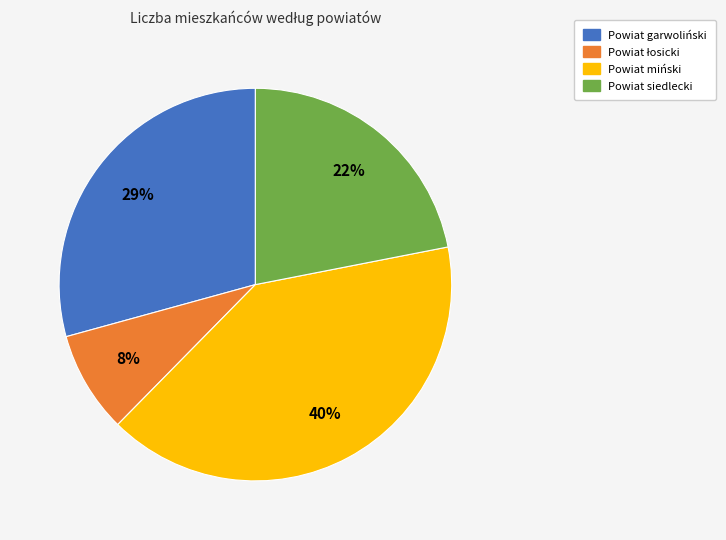

Is the sum of Powiat siedlecki and Powiat garwoliński greater than half?

Yes